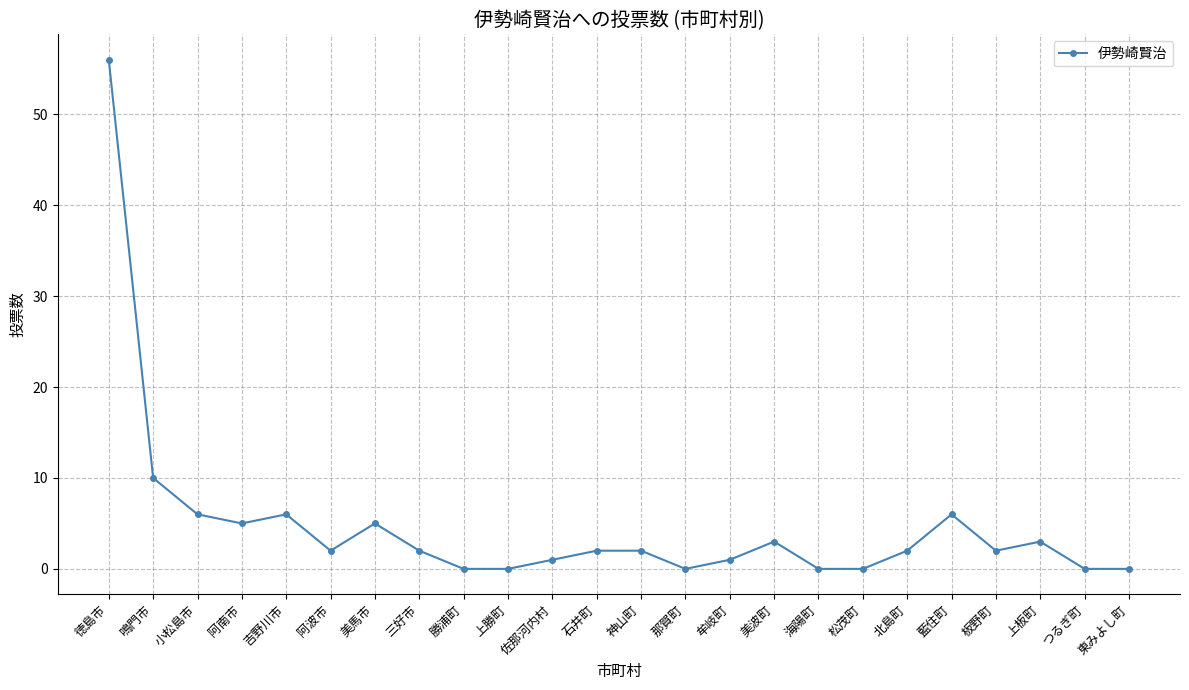

What position from the right is 吉野川市?

20